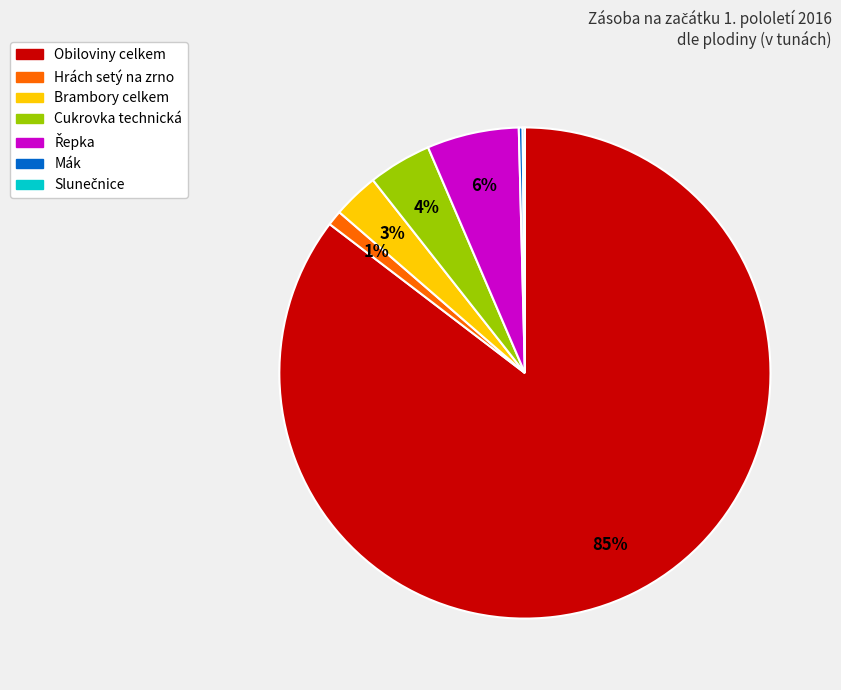

Is the sum of Cukrovka technická and Hrách setý na zrno greater than half?

No